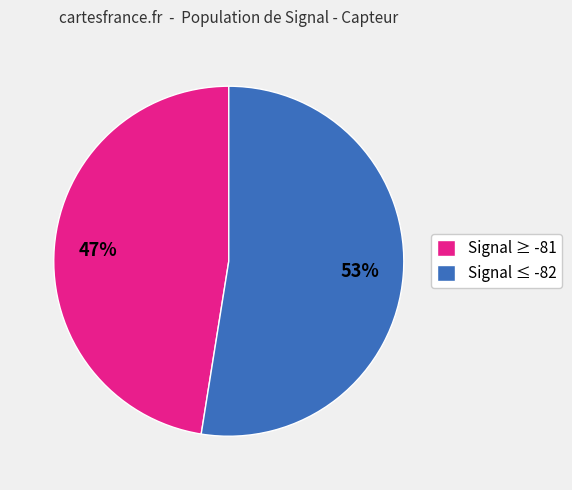

Which category has the smallest portion of the pie?

Signal ≥ -81